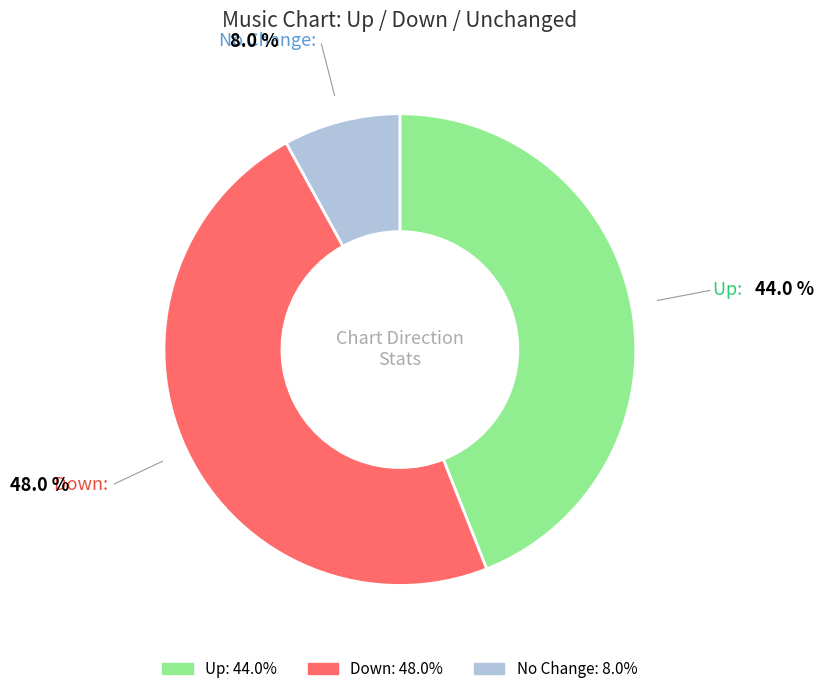

Count the number of slices in the pie.

3